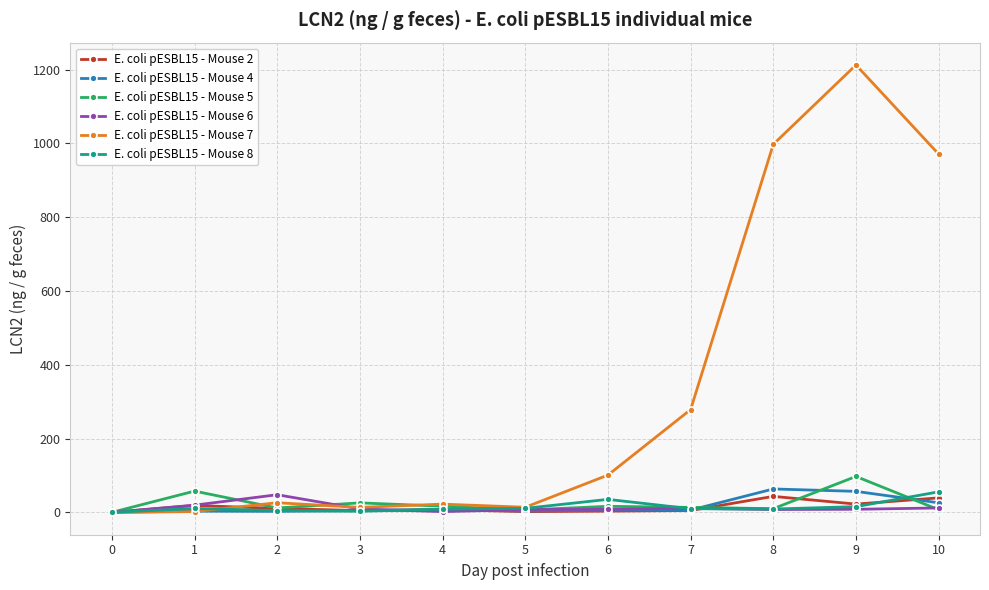

Which series has the widest spread of values?

E. coli pESBL15 - Mouse 7